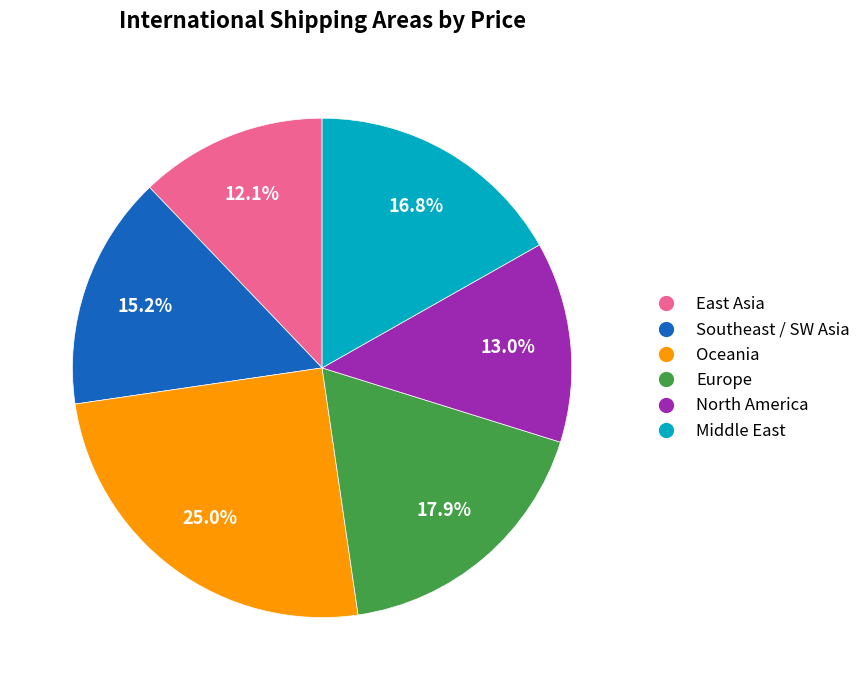

Does any single category account for the majority?

No